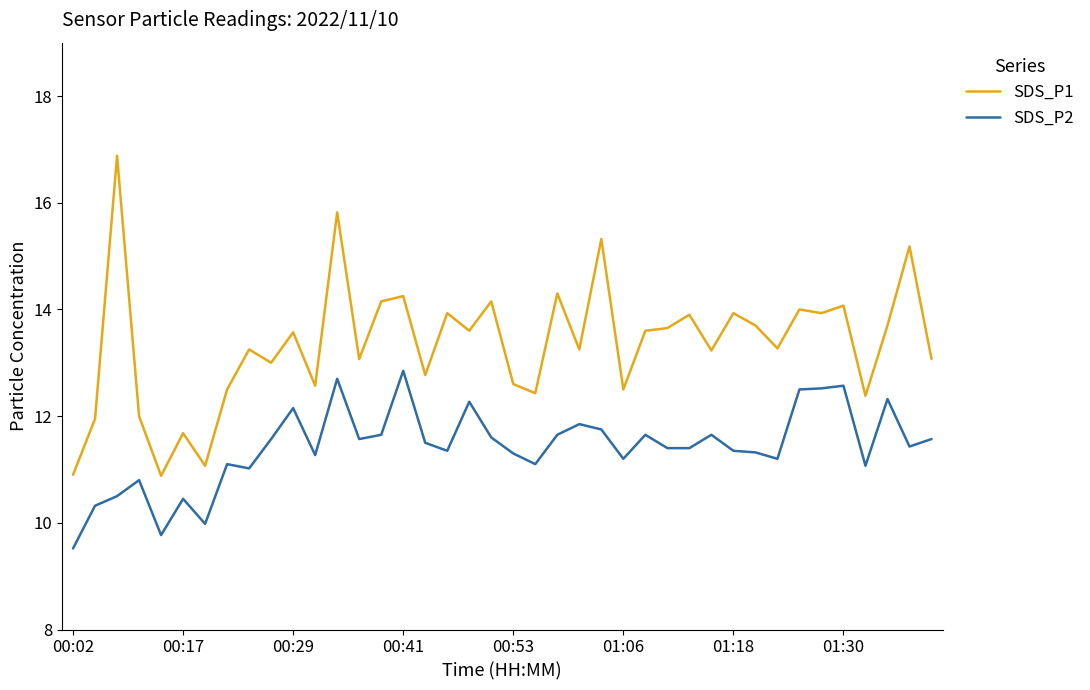

Which series has the largest total across all categories?

SDS_P1